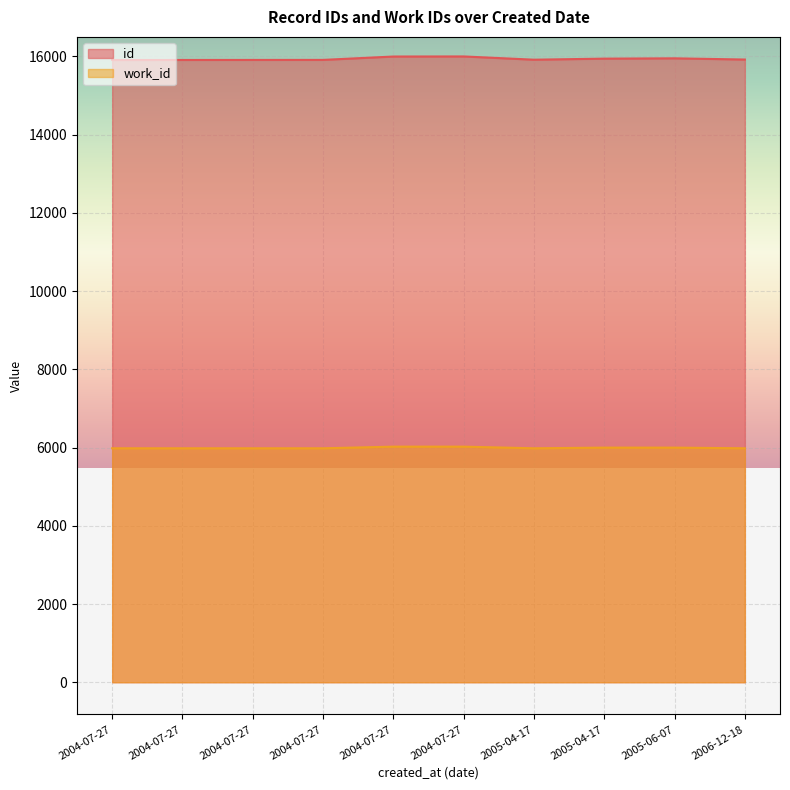

How many data points does each series have?

10